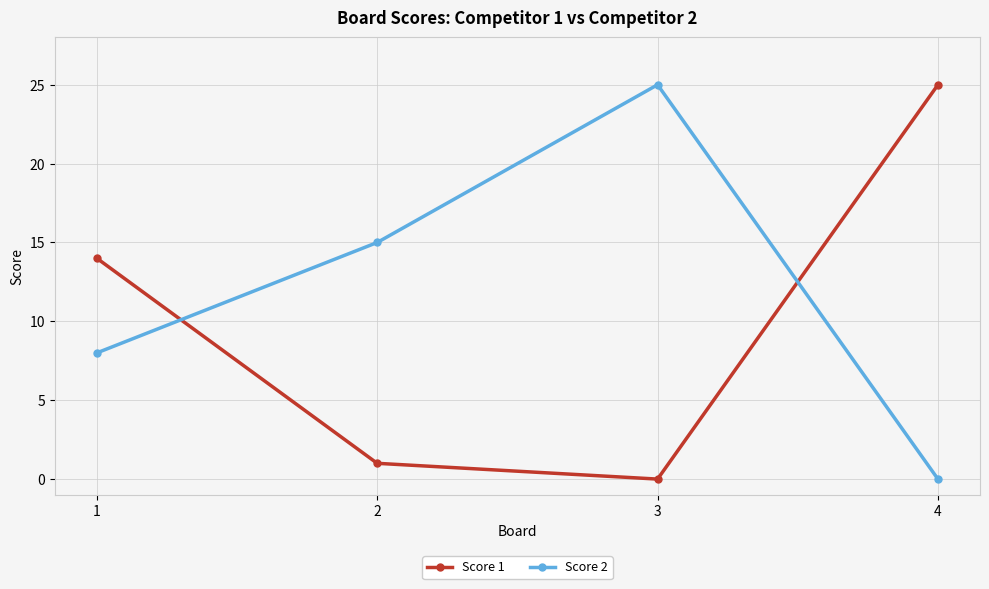

How many values in Score 1 are above zero?

3